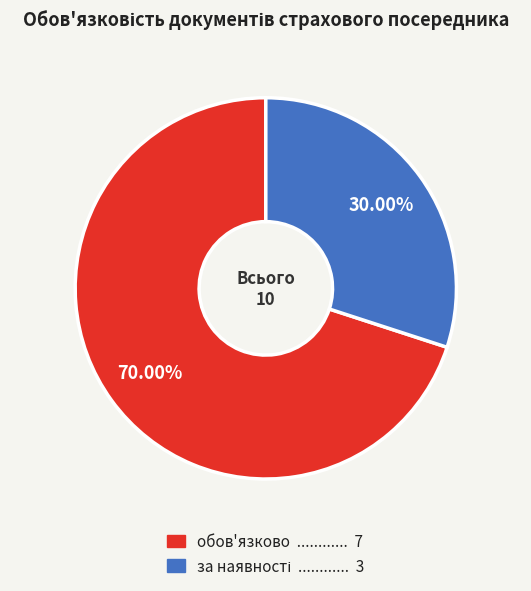

What is the majority slice?

обов'язково